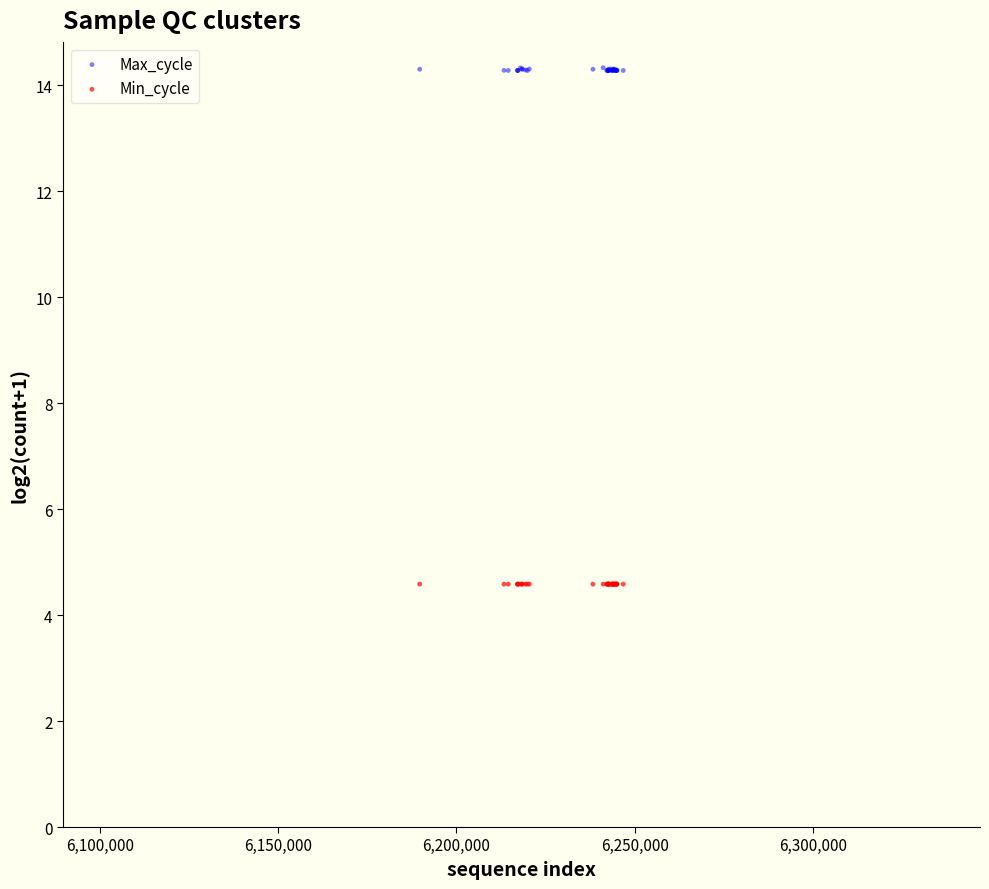

Which series contains the highest Y value?

Max_cycle